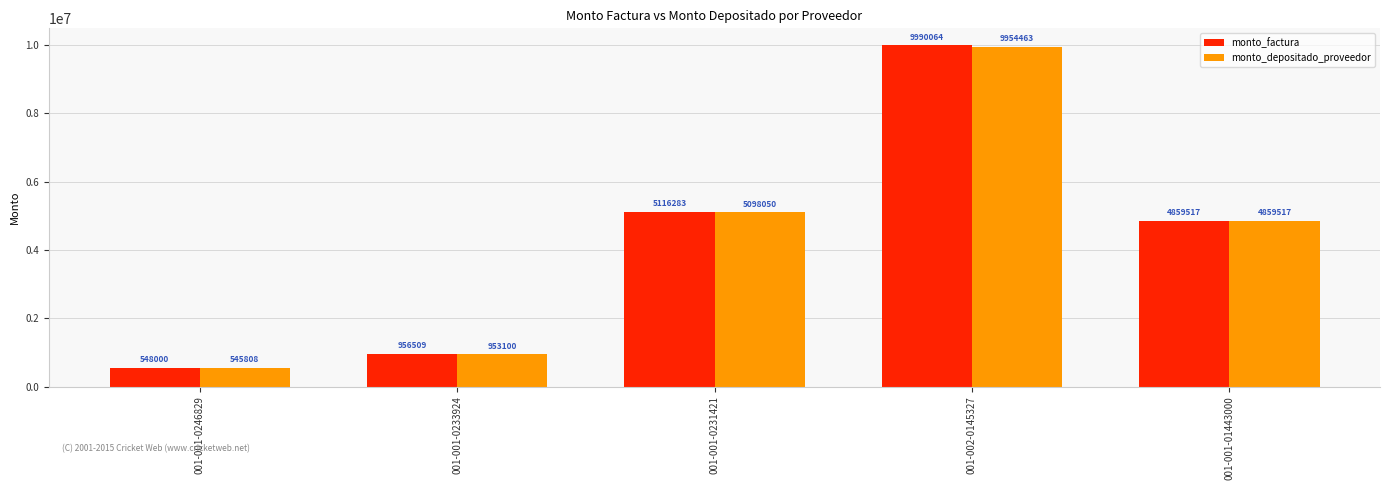

Is it true that monto_factura equals 3732077 at 001-002-0145327?

False